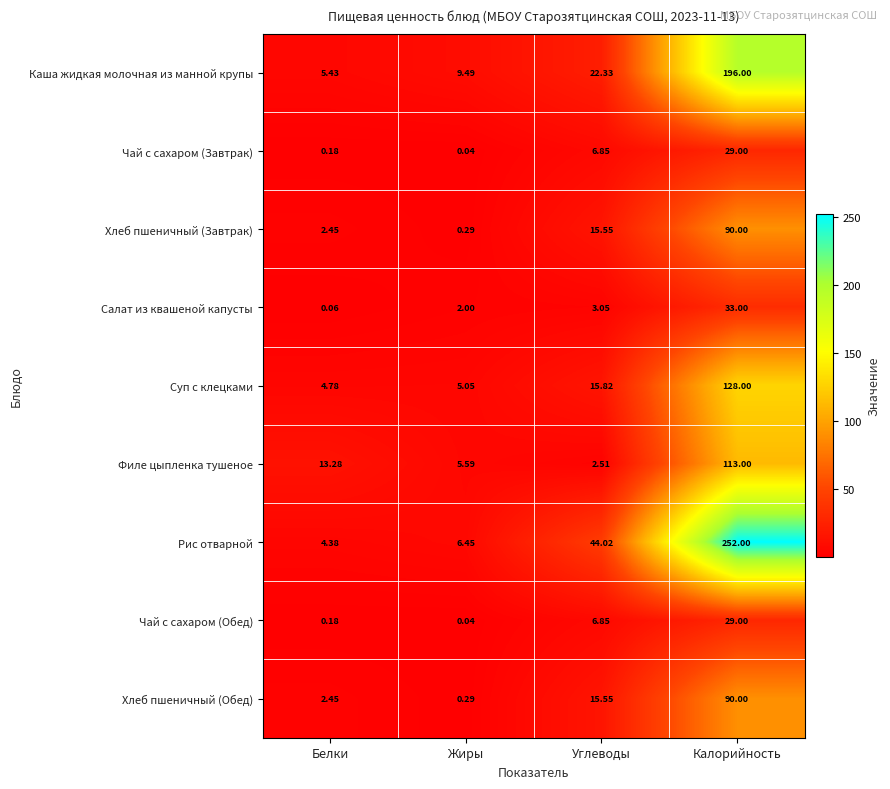

At which label is Салат из квашеной капусты closest to 16?

Углеводы